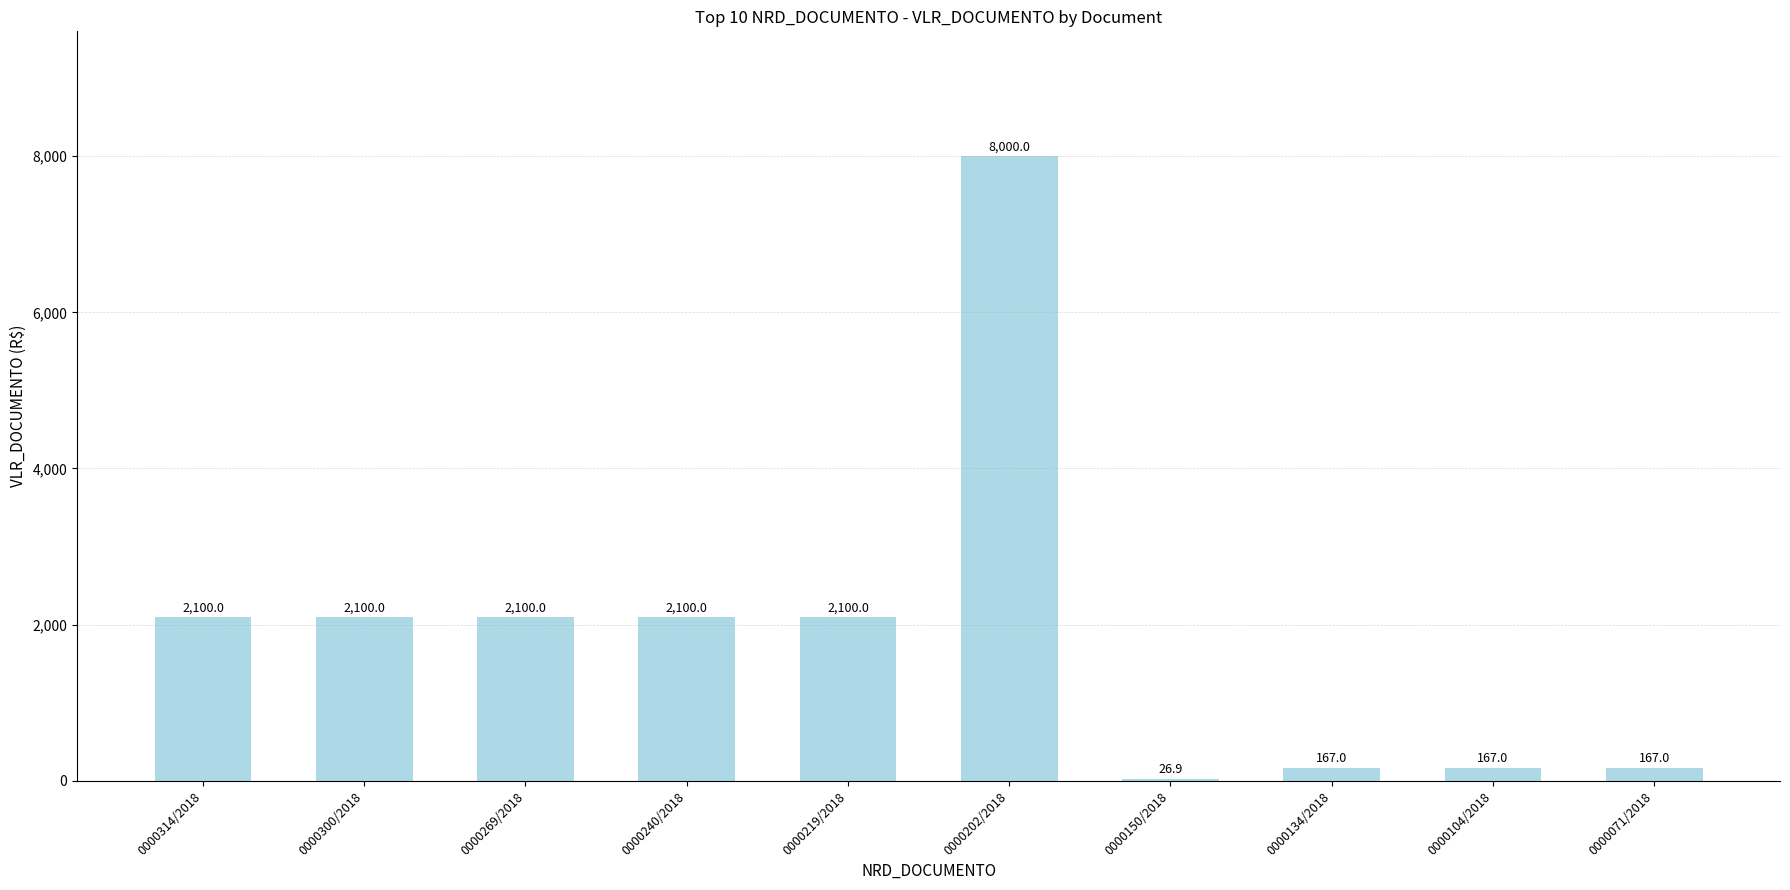

True or false: the data shows 167.0 at 0000071/2018.

True